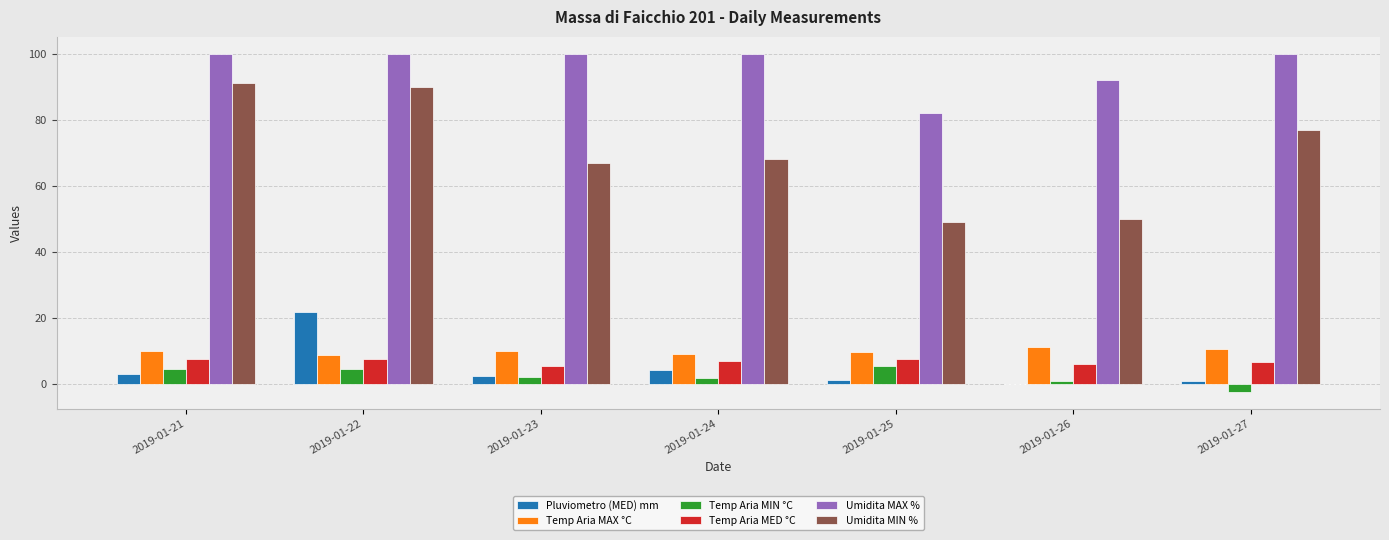

Which series has the widest spread of values?

Umidita MIN %